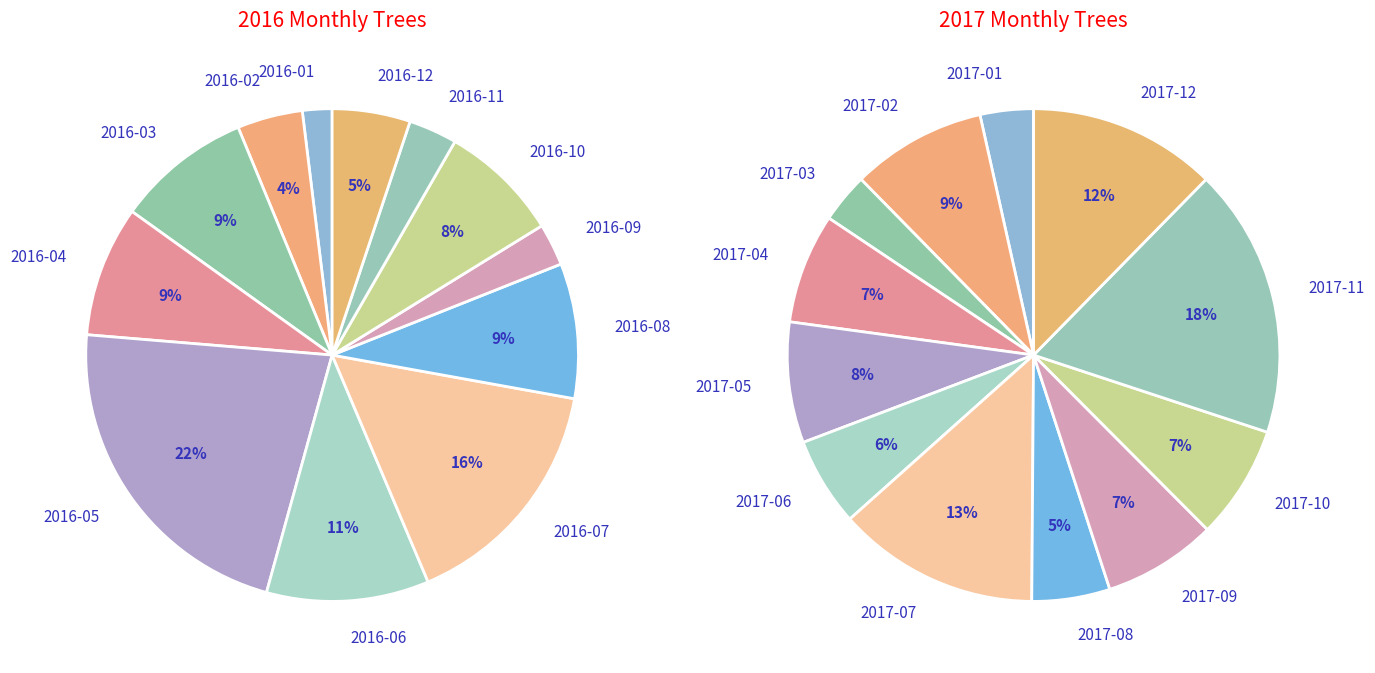

The 2016-01 slice represents 2% of the pie. True or false?

True